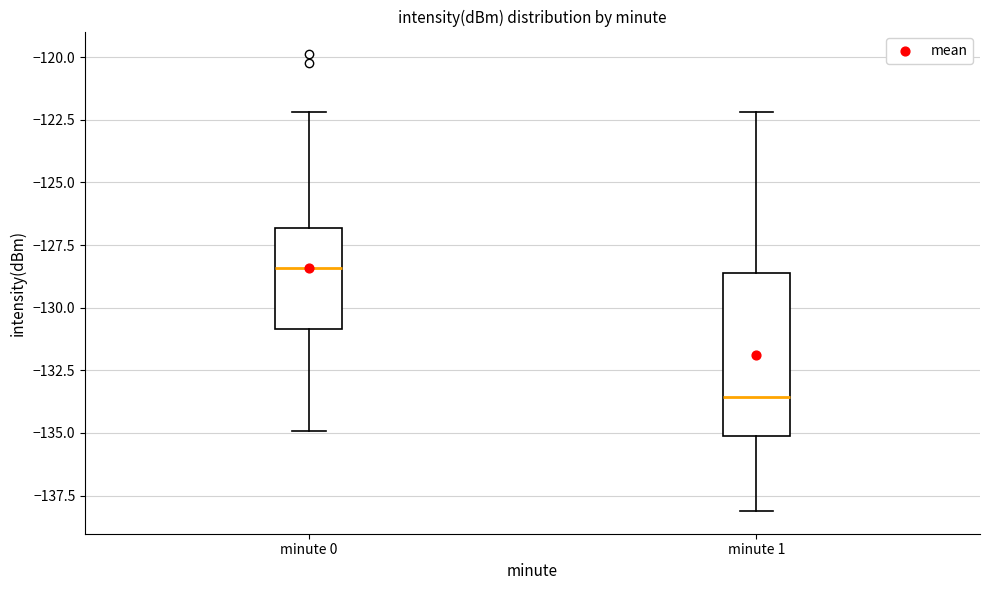

Which box's median line is the highest?

minute 0